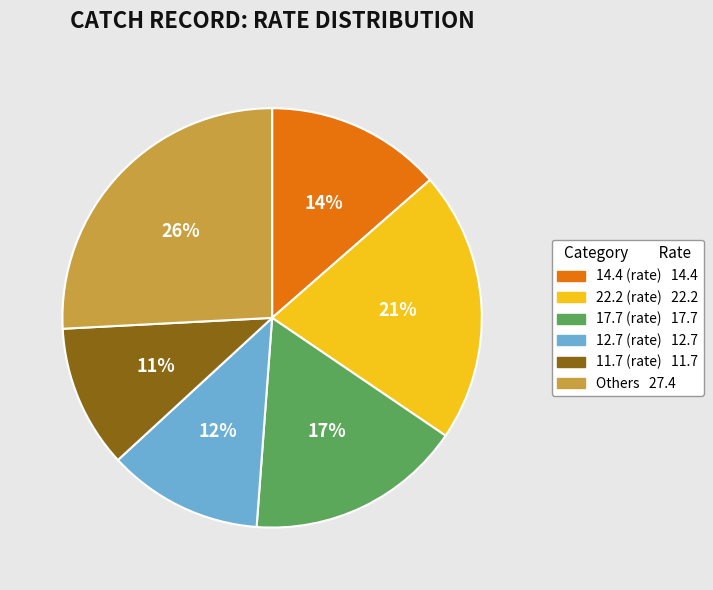

To the nearest percent, what is the difference between the largest and smallest slice percentages?

15%